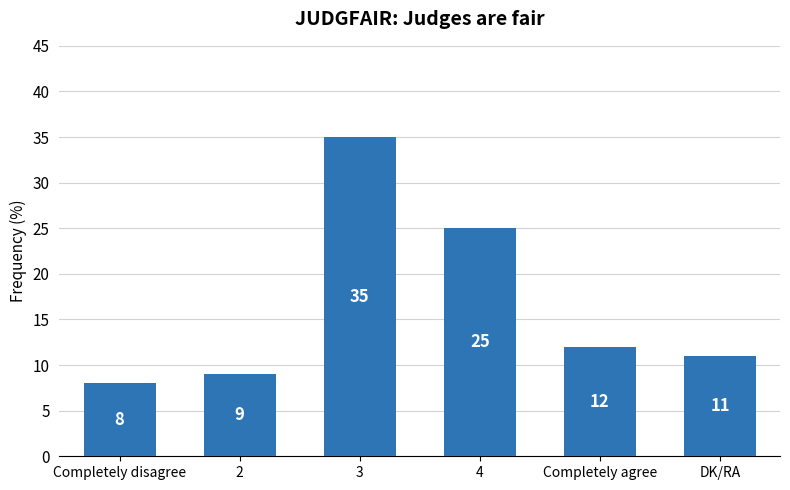

Reading right to left, list all the values displayed in this chart.

DK/RA=11	Completely agree=12	4=25	3=35	2=9	Completely disagree=8